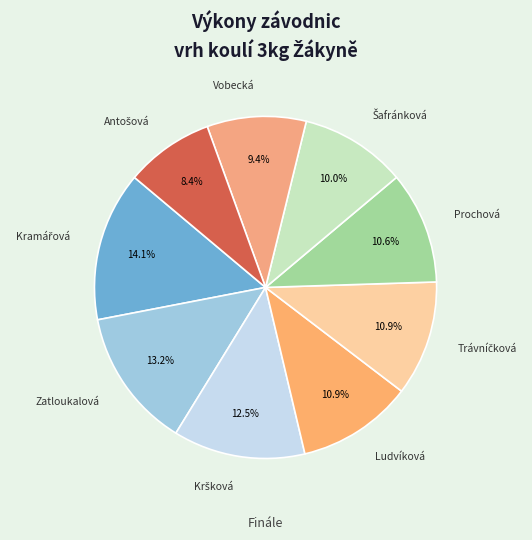

How many slices are in this pie chart?

9